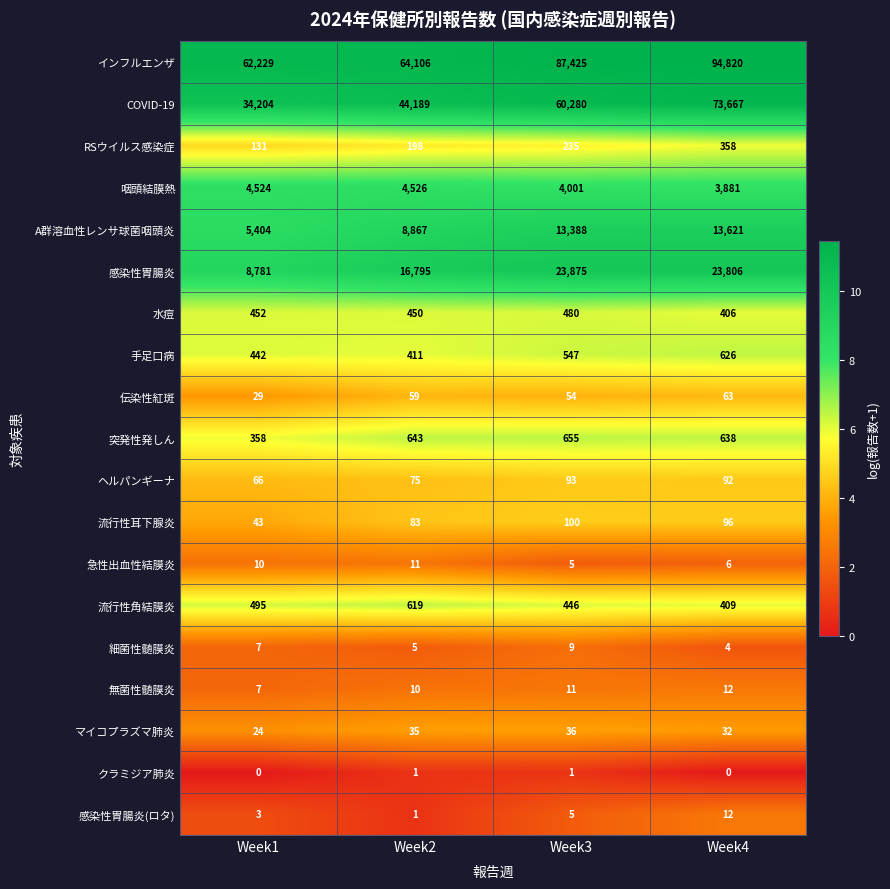

The クラミジア肺炎 series shows 0 at Week4. True or false?

True